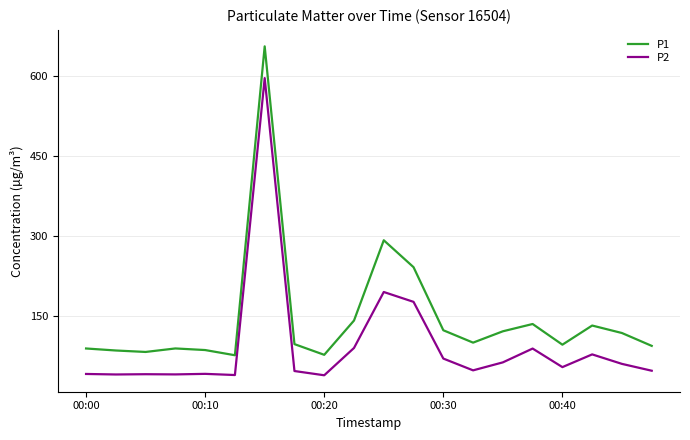

Which series has the largest range (max minus min)?

P1